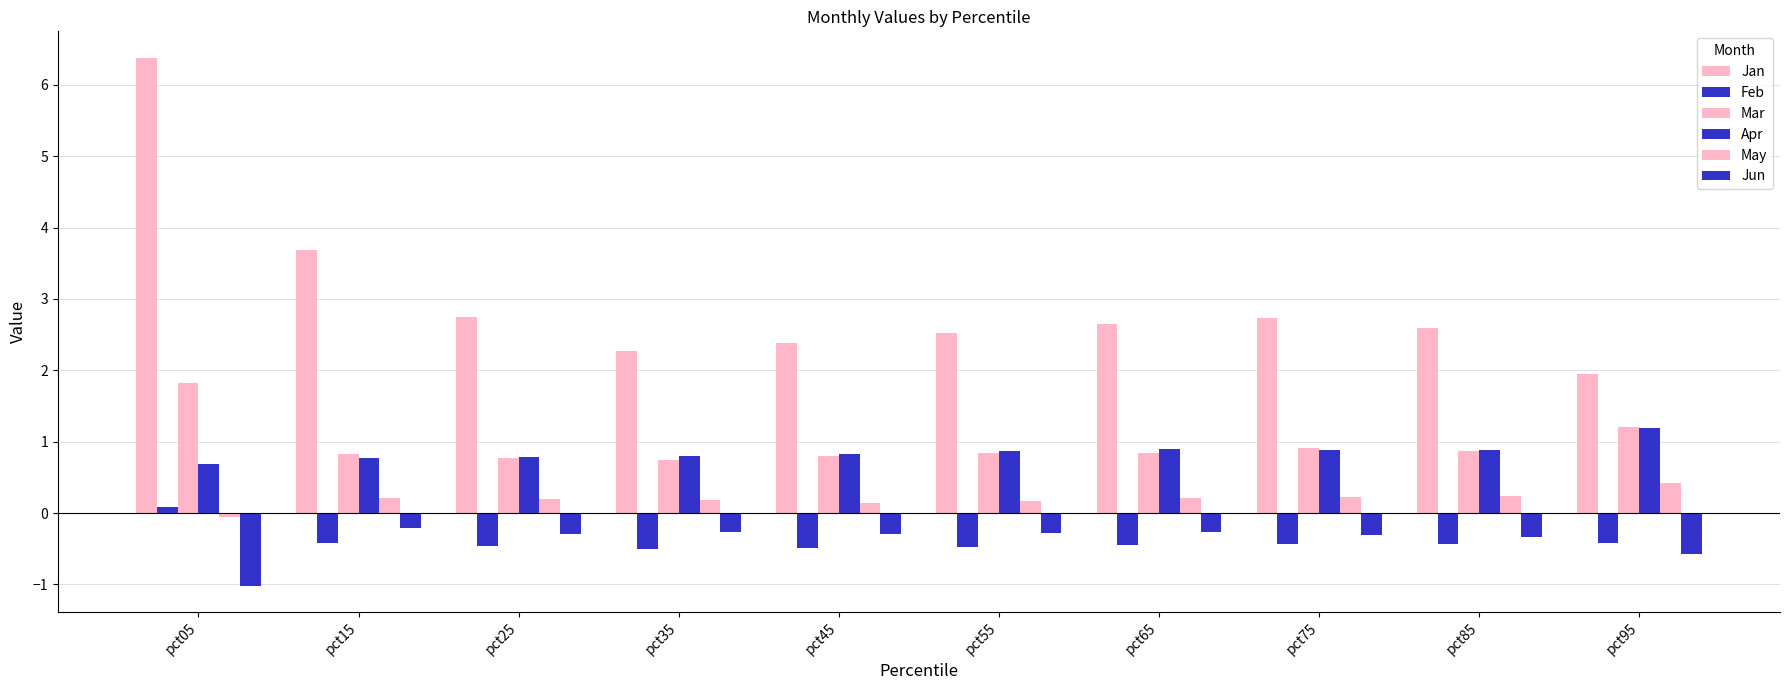

How many values in Feb are below zero?

9